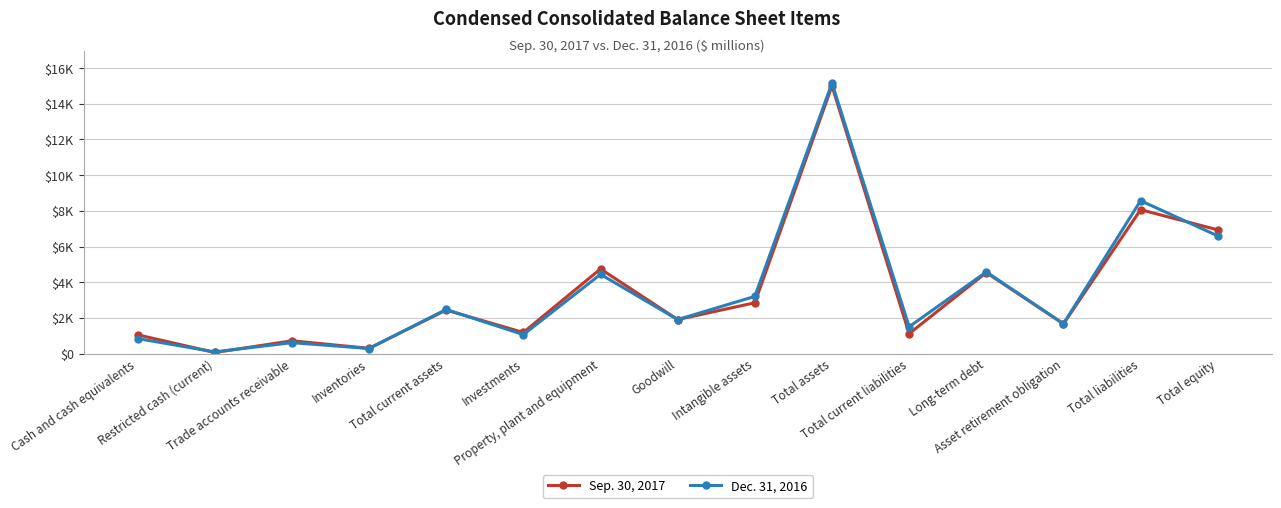

What is the label of the 2nd point from the left?

Restricted cash (current)